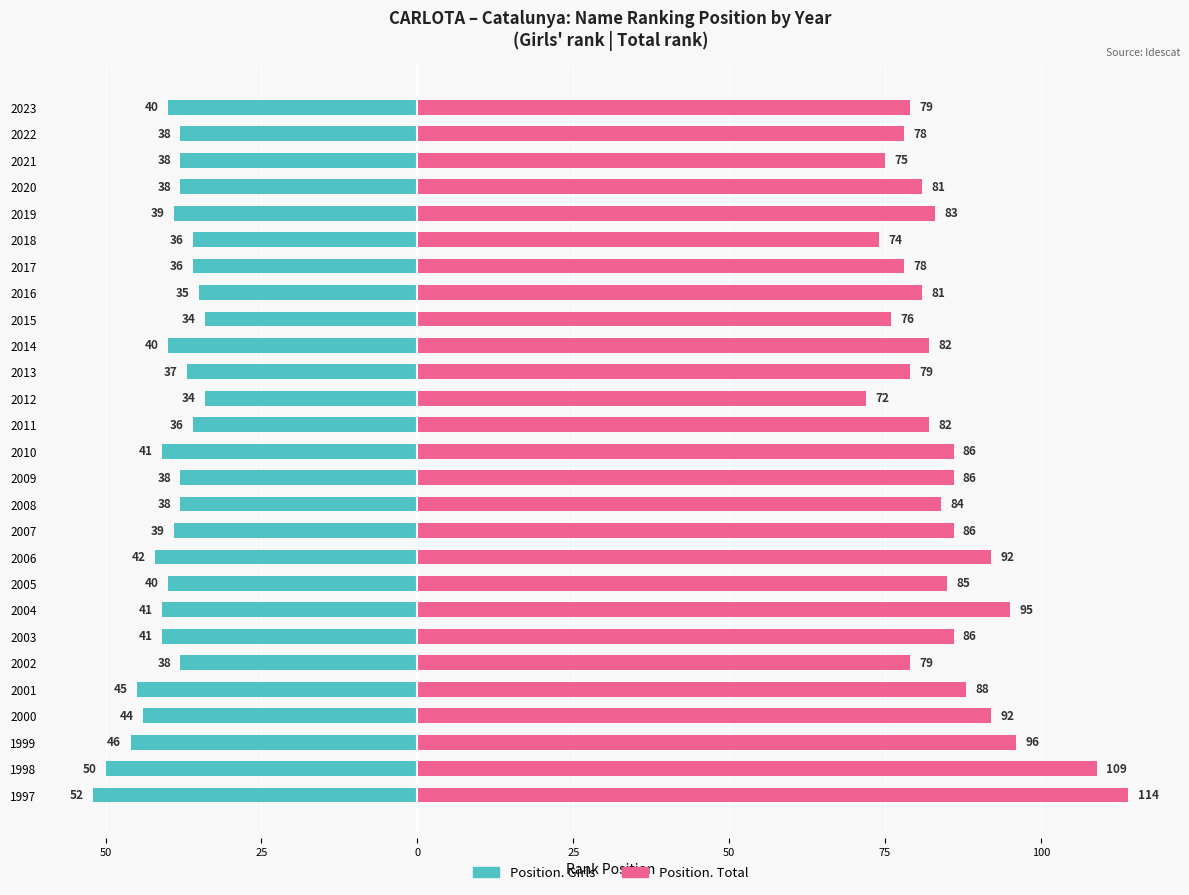

Rank the series by their average value, from lowest to highest.

Position. Girls, Position. Total